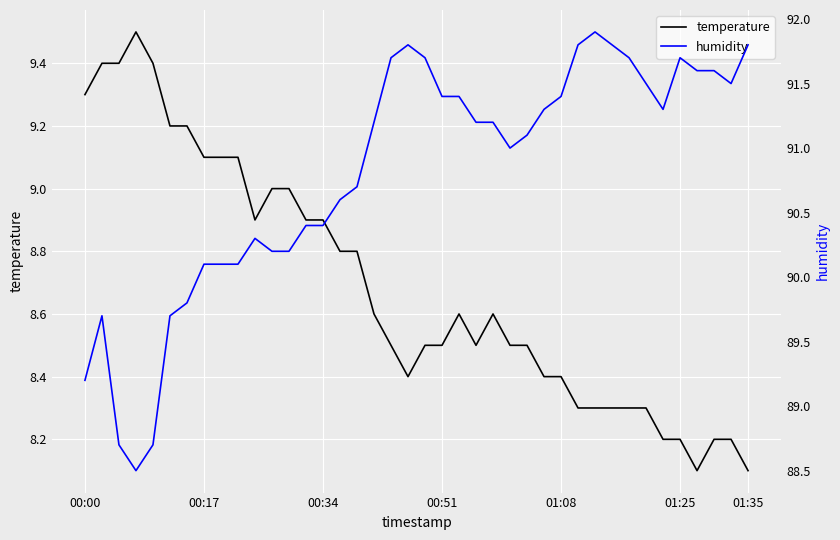

In humidity, how many points are higher than both neighbors (excluding endpoints)?

5